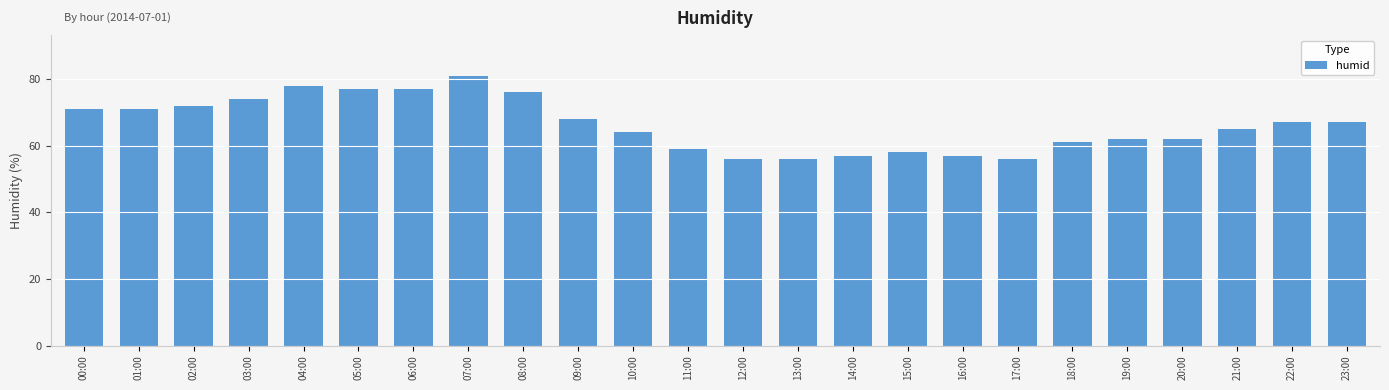

Between 09:00 and 07:00, which is larger?

07:00